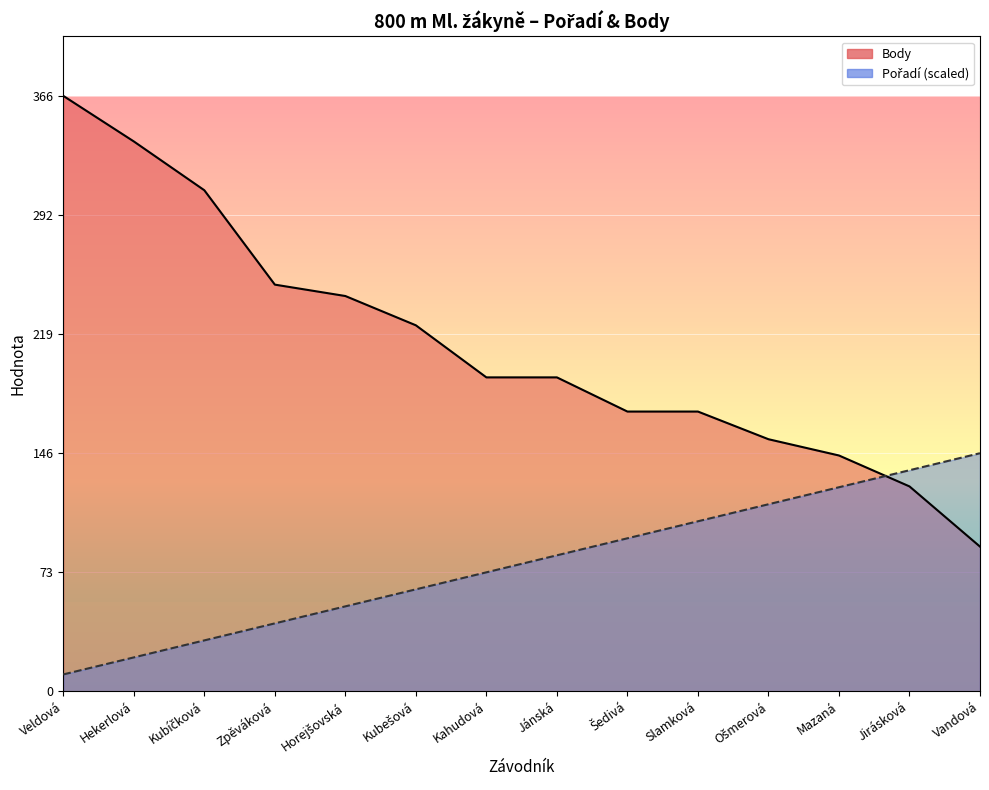

Reading right to left, transcribe all the data shown in this chart.

Pořadí: Vandová=146.4	Jirásková=135.9	Mazaná=125.5	Ošmerová=115.0	Slamková=104.6	Šedivá=94.1	Jánská=83.7	Kahudová=73.2	Kubešová=62.7	Horejšovská=52.3	Zpěváková=41.8	Kubíčková=31.4	Hekerlová=20.9	Veldová=10.5
Body: Vandová=89.0	Jirásková=126.0	Mazaná=145.0	Ošmerová=155.0	Slamková=172.0	Šedivá=172.0	Jánská=193.0	Kahudová=193.0	Kubešová=225.0	Horejšovská=243.0	Zpěváková=250.0	Kubíčková=308.0	Hekerlová=338.0	Veldová=366.0